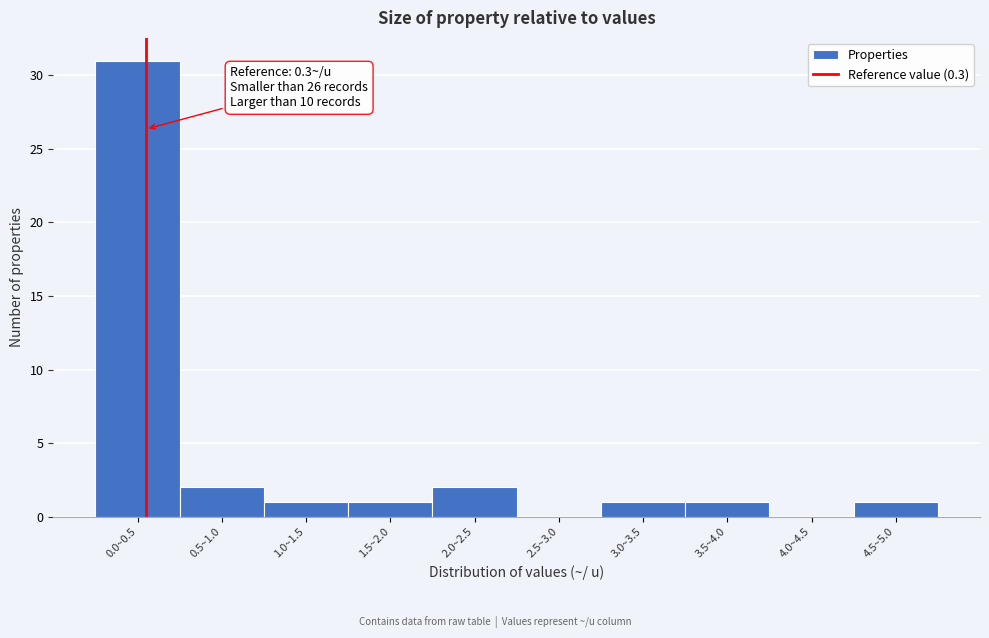

Reading left to right, extract all data points from this chart.

0.0~0.5=31	0.5~1.0=2	1.0~1.5=1	1.5~2.0=1	2.0~2.5=2	2.5~3.0=0	3.0~3.5=1	3.5~4.0=1	4.0~4.5=0	4.5~5.0=1